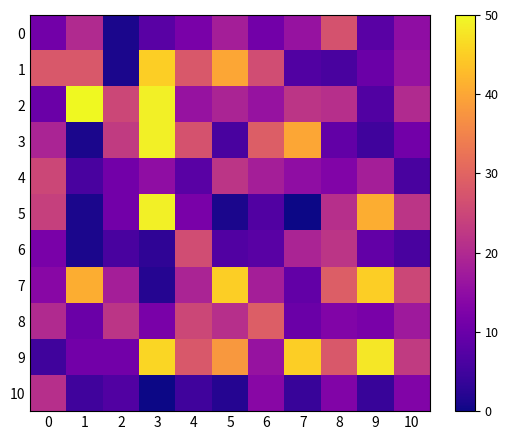

What is the greatest value displayed?

50